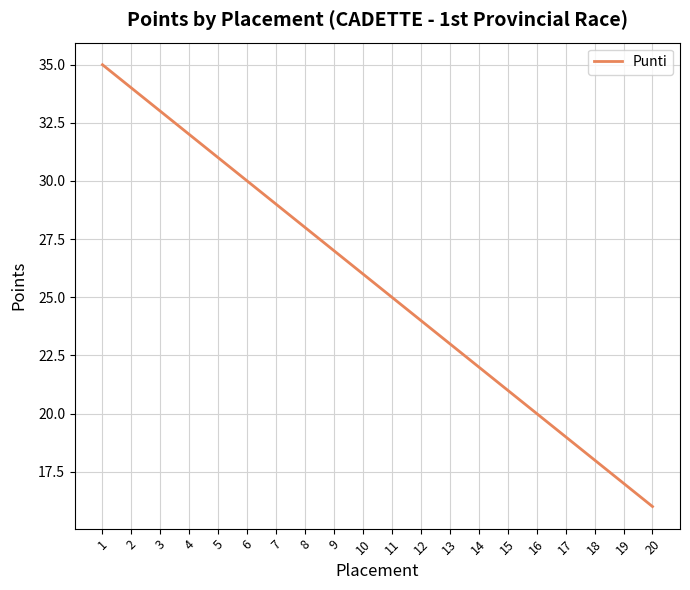

Is it true that the value at 10 is 7?

False